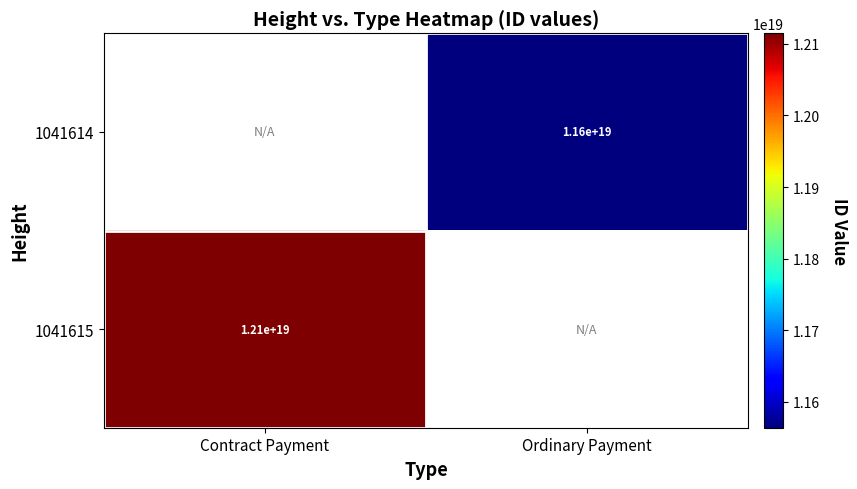

The 1041614 series shows 7820701840312410112 at Ordinary Payment. True or false?

False